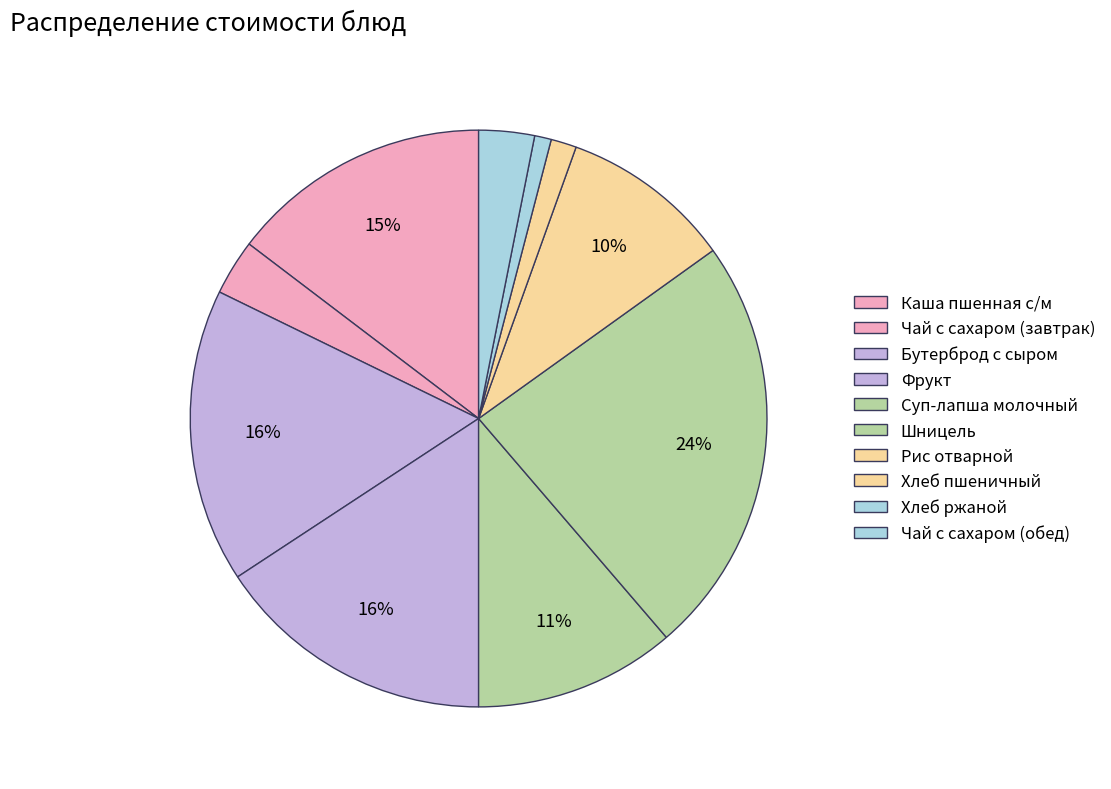

How many segments does this pie chart have?

10